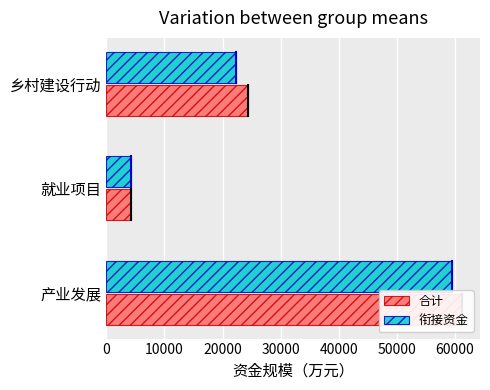

What is the sum of the 衔接资金 values at 产业发展 and 乡村建设行动?

81787.4